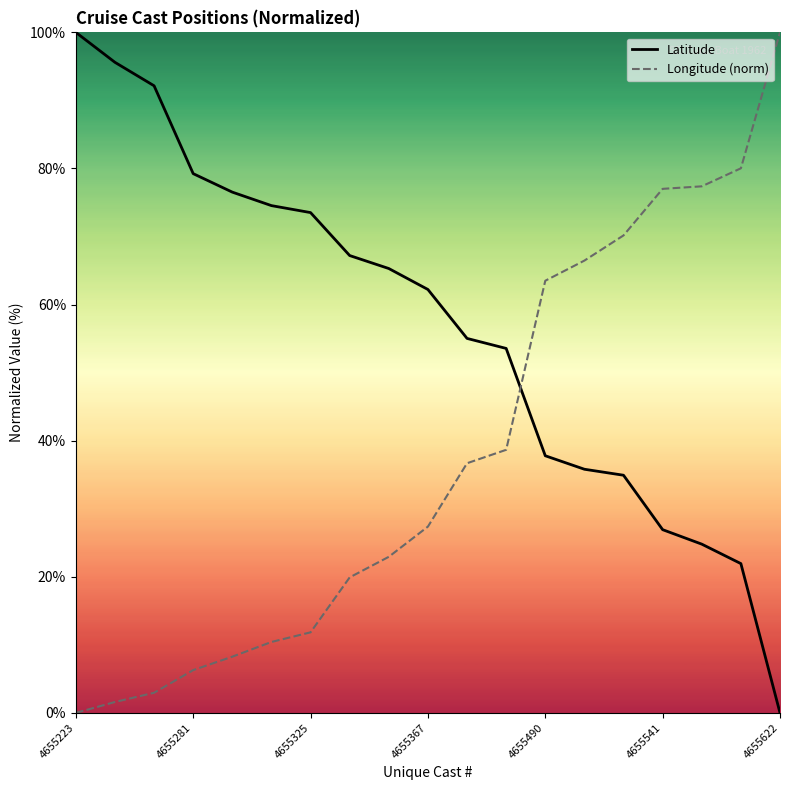

Which series has the largest total across all categories?

Latitude